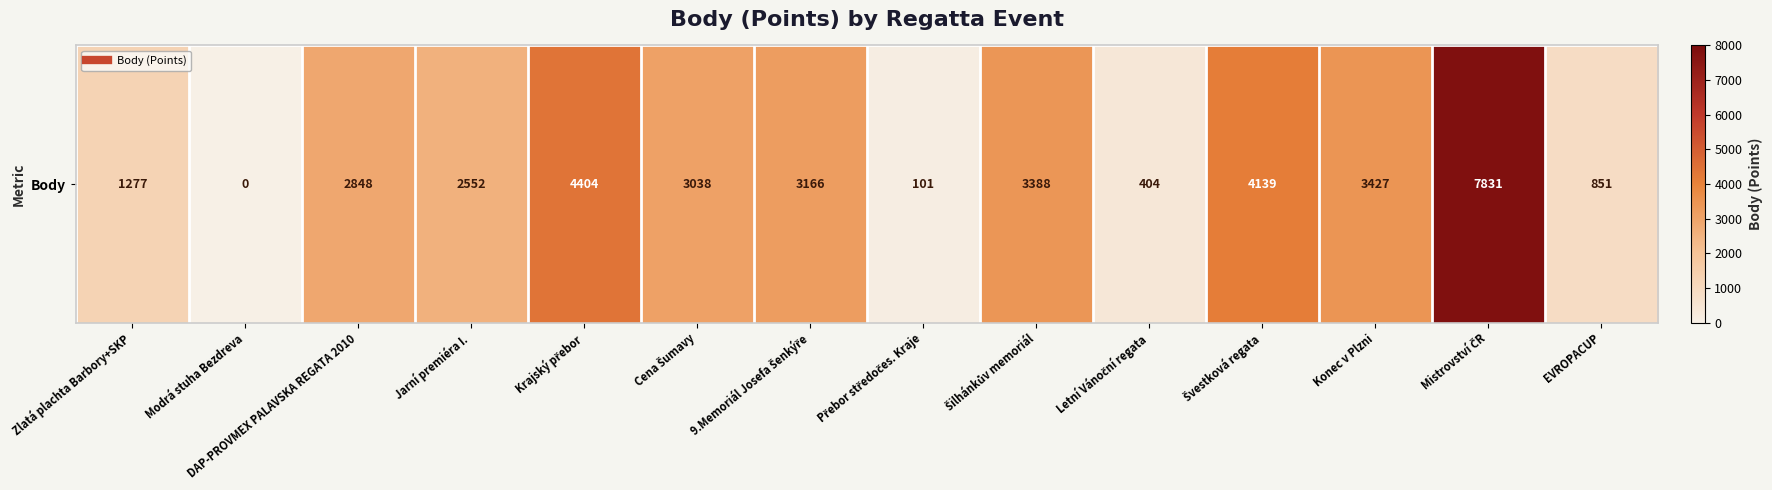

Where is the data nearest to the value 3915?

Švestková regata